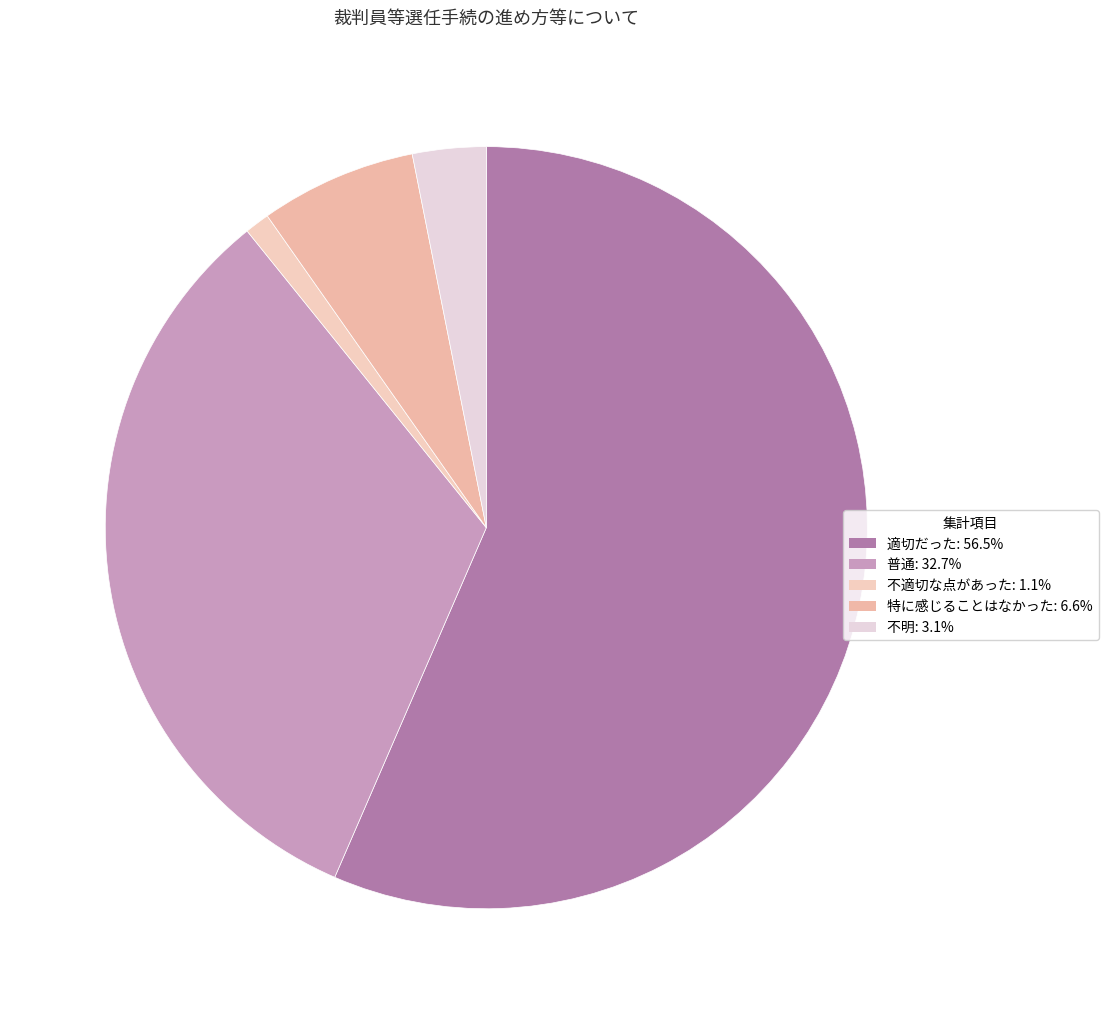

What is the smallest slice in the pie chart?

不適切な点があった